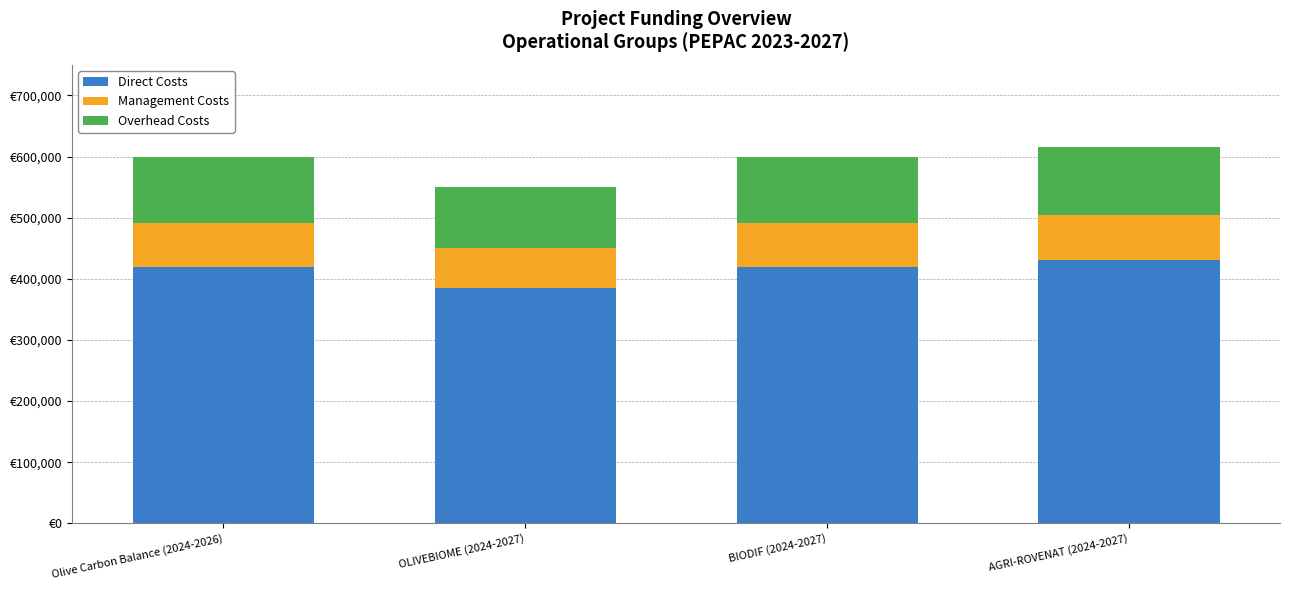

Does the chart contain stacked bars?

Yes